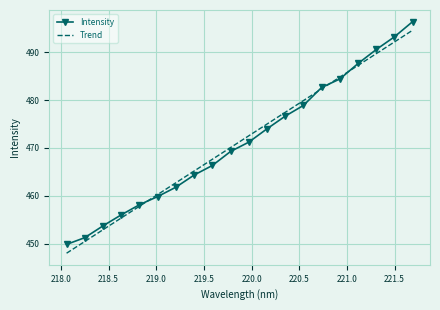

What is the value of the Intensity point at the 8th from the left?

464.3